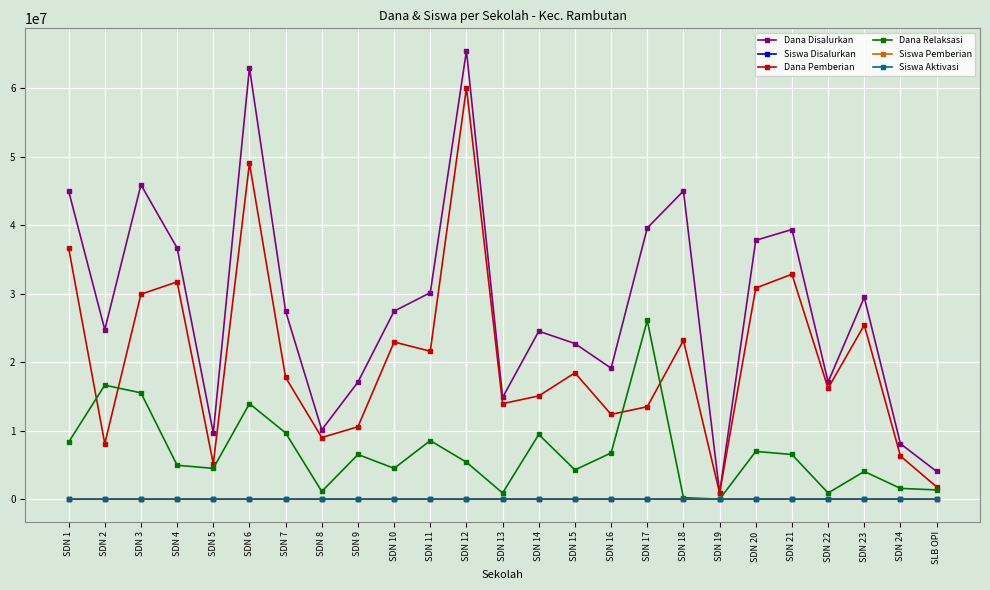

Which series has the largest range (max minus min)?

Dana Disalurkan